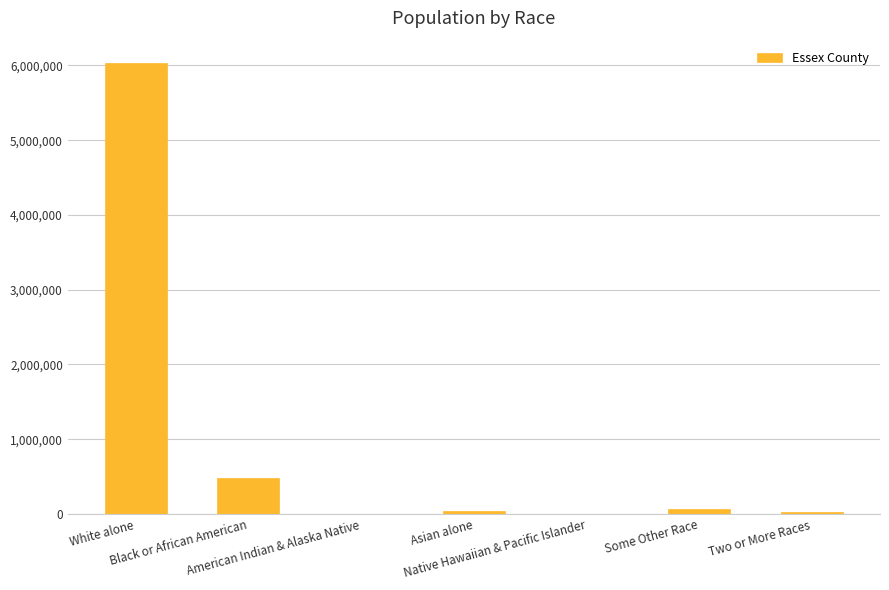

Count the number of data series in this chart.

1